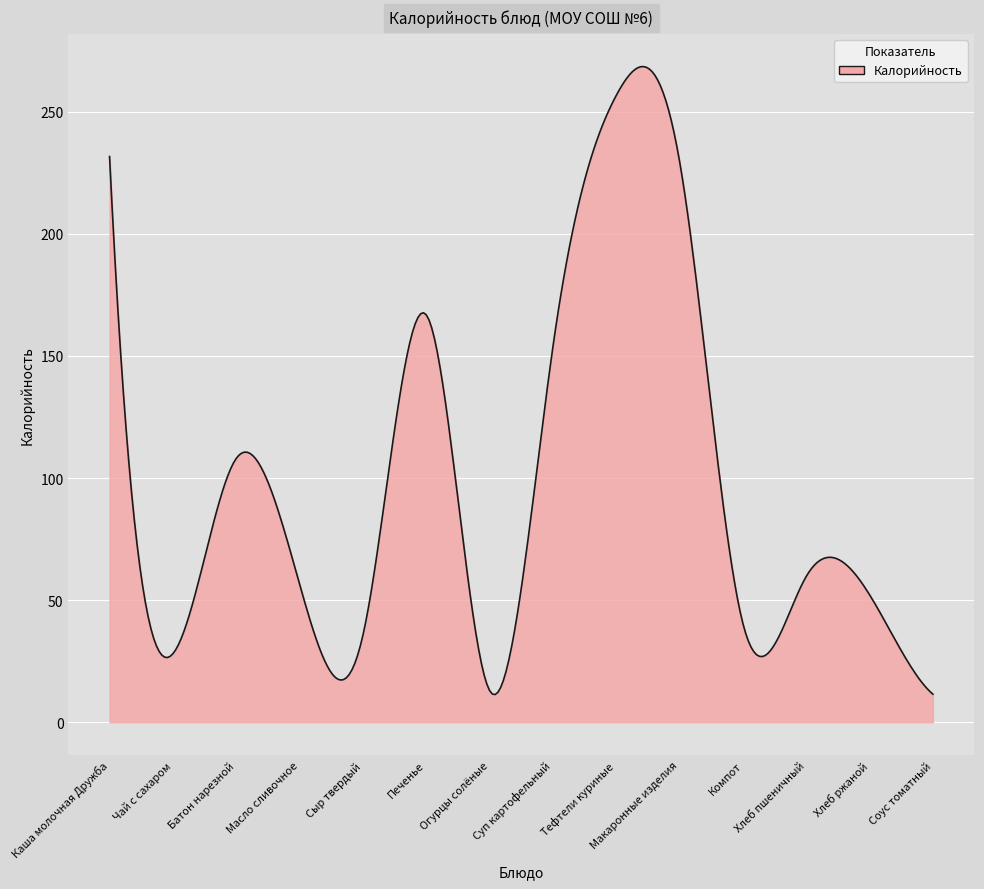

What is the minimum value shown in the chart?

11.3